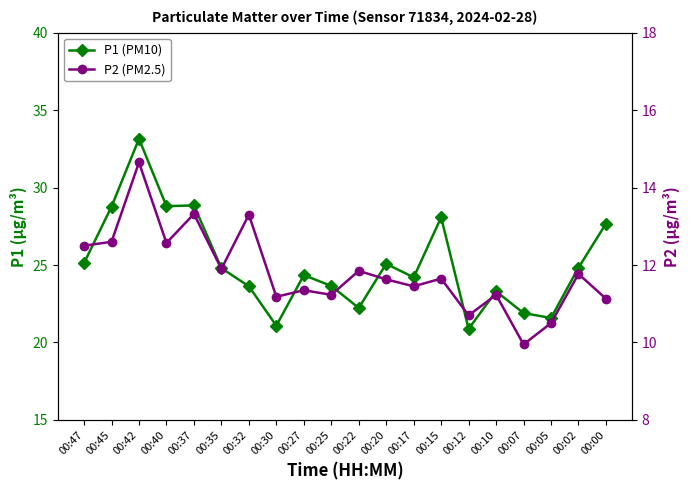

True or false: P2 and P1 intersect in this chart.

False